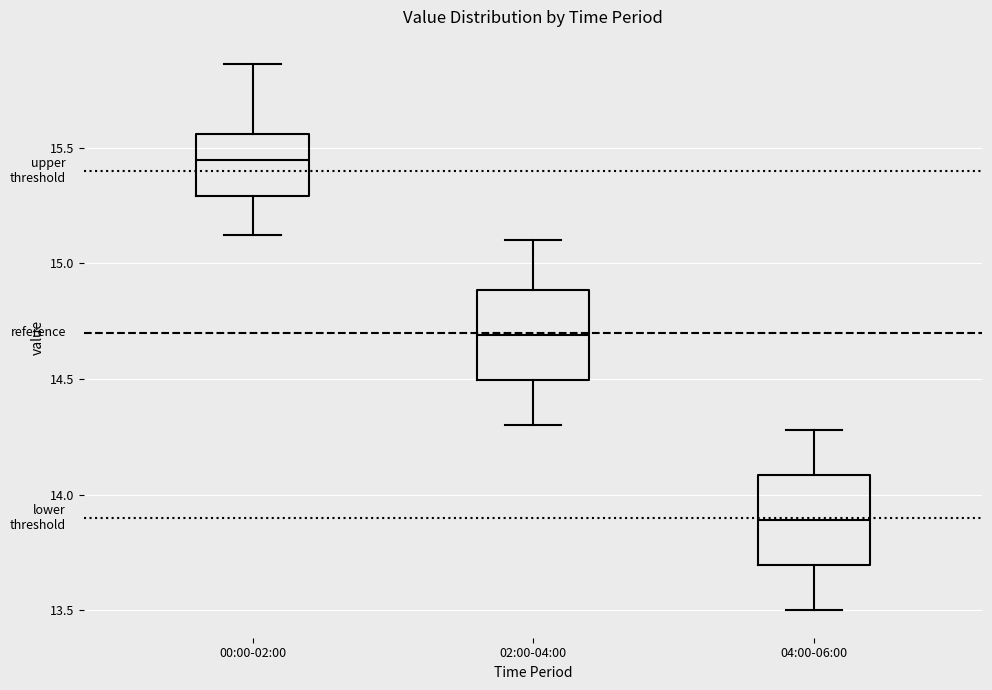

Which box's median line is the highest?

00:00-02:00